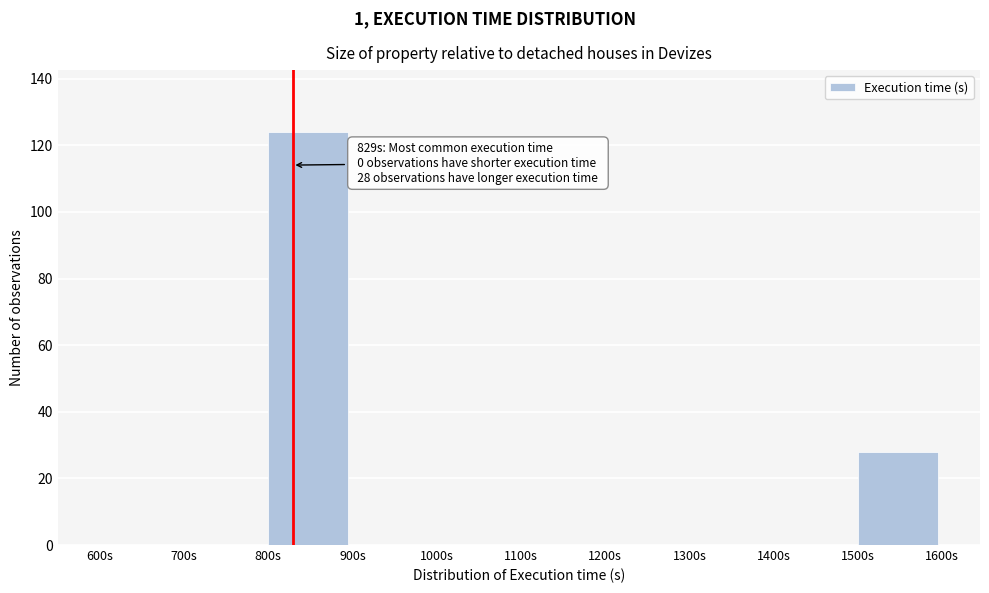

Which range on the x-axis has the tallest bar?

800 to 900